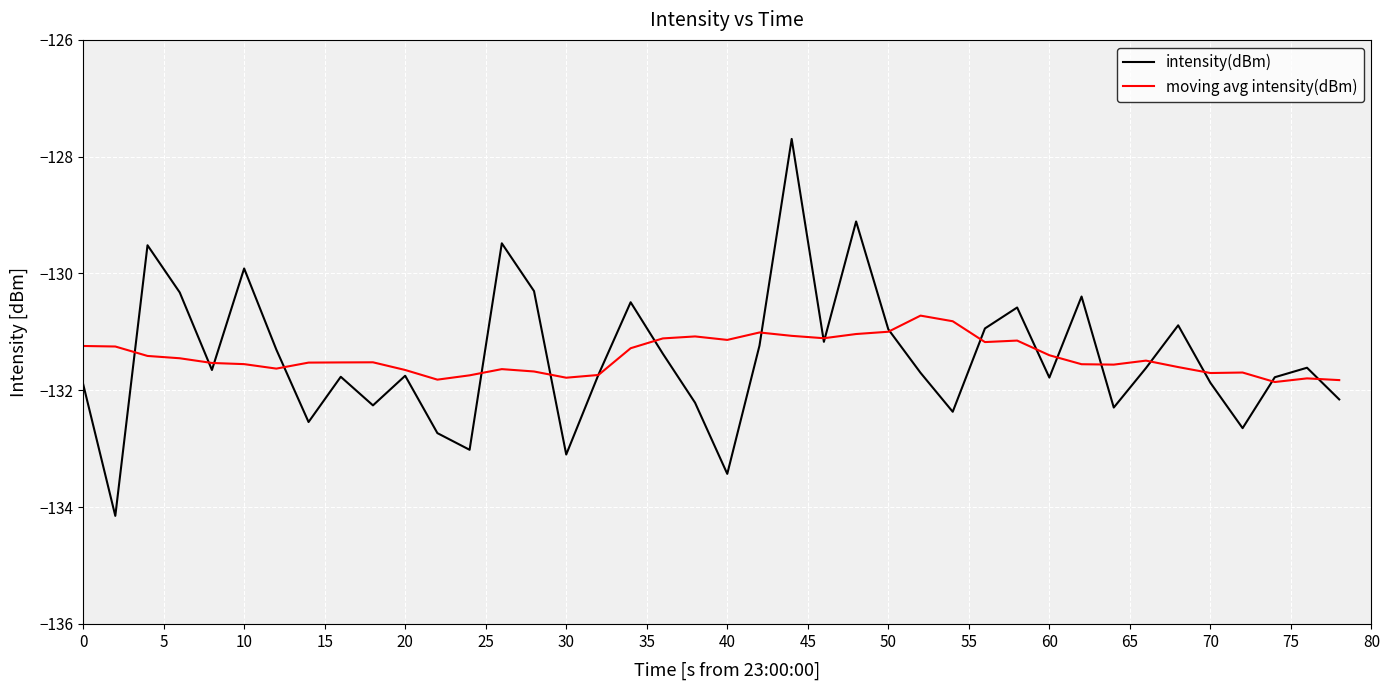

What is the maximum value for moving avg intensity(dBm)?

-130.7